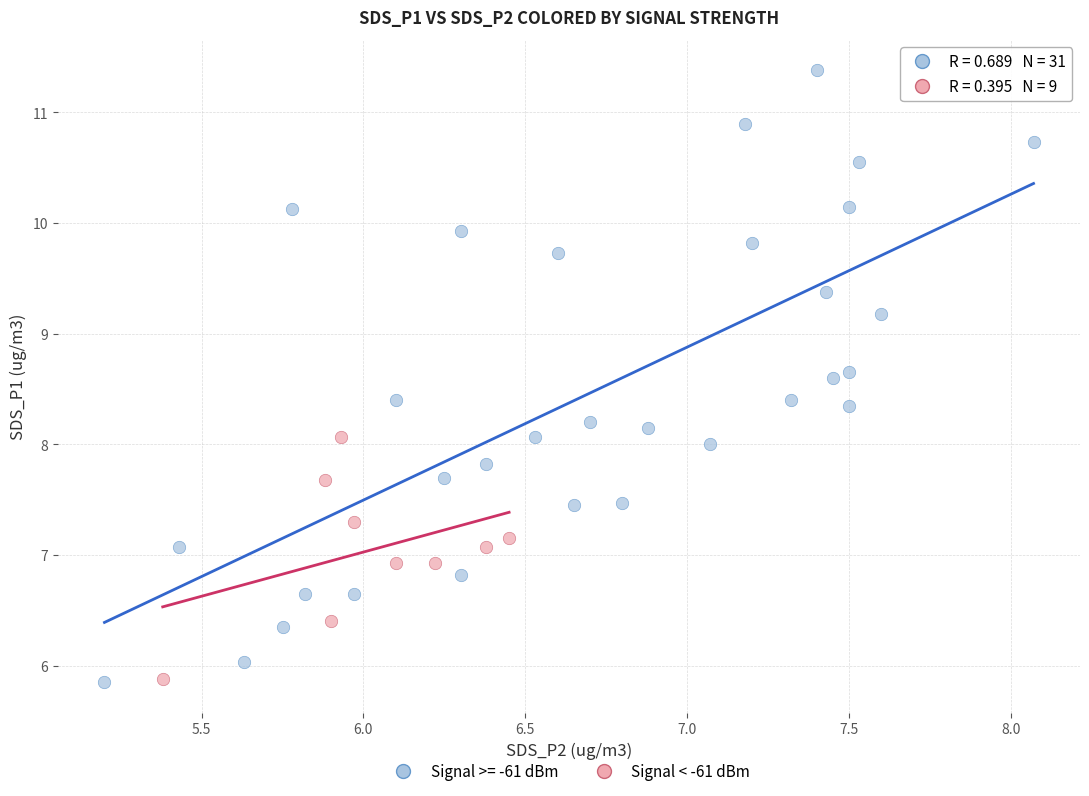

Which series has the widest spread of Y values?

Signal >= -61 dBm